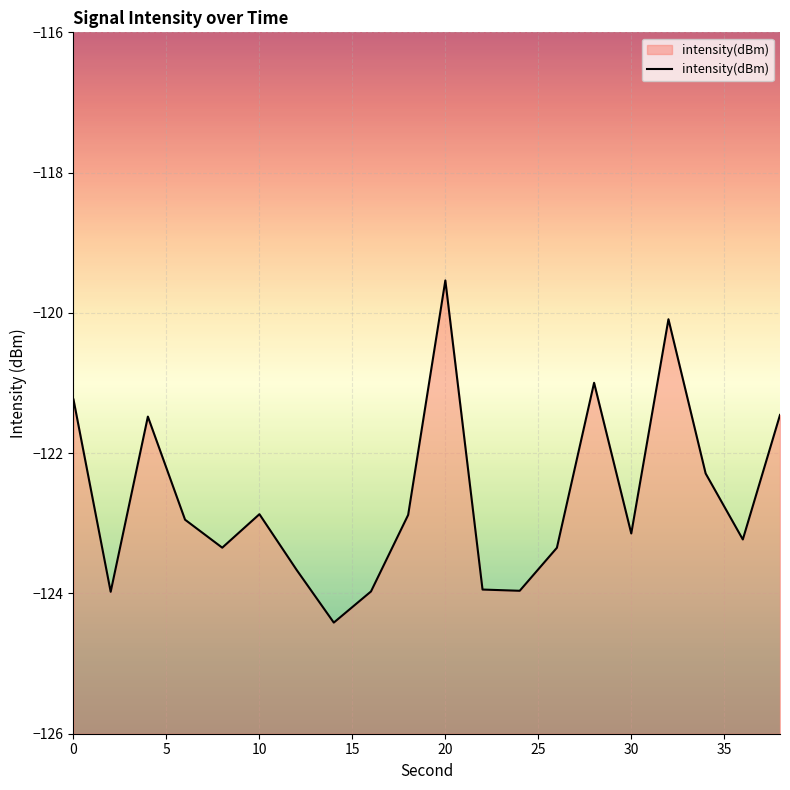

What is the difference between the maximum and minimum values?

4.9